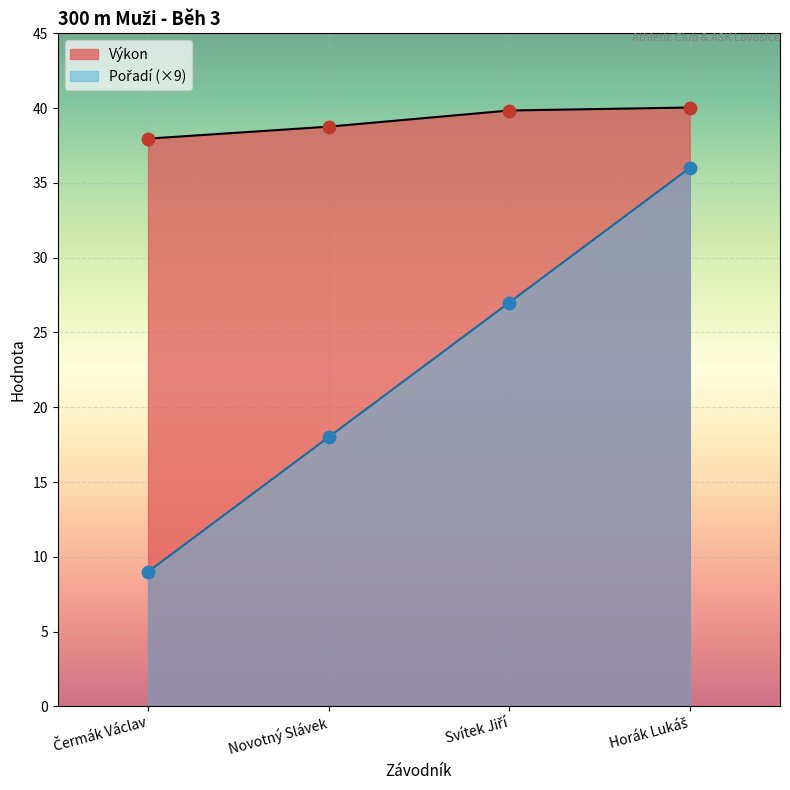

Is the value of Pořadí at Svítek Jiří greater than the value of Výkon at Čermák Václav?

No